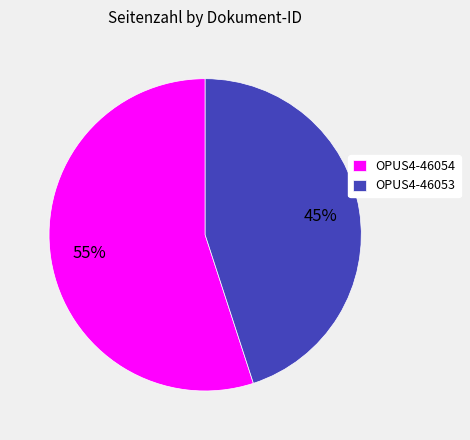

Rank the categories by value from highest to lowest.

OPUS4-46054, OPUS4-46053